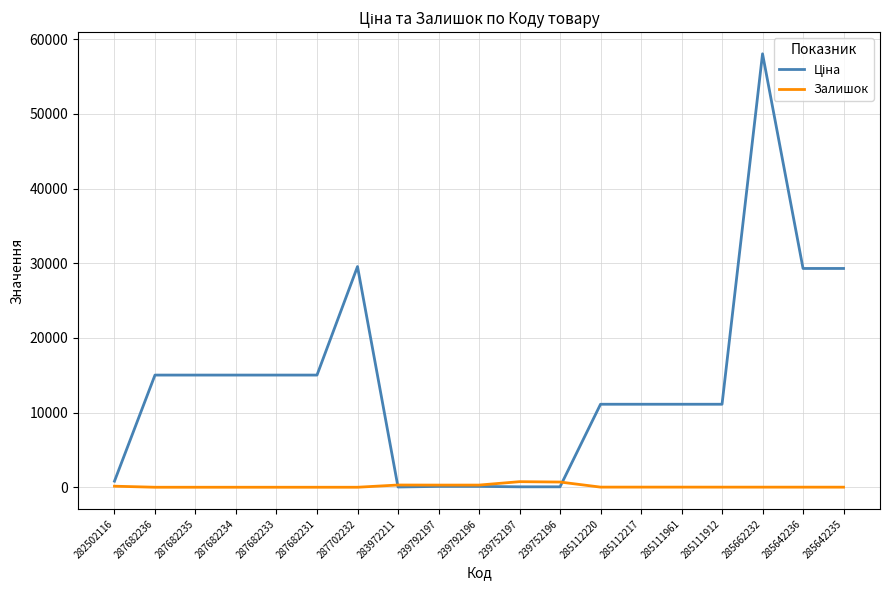

What is the difference between the highest and lowest values at 285642235?

29284.9